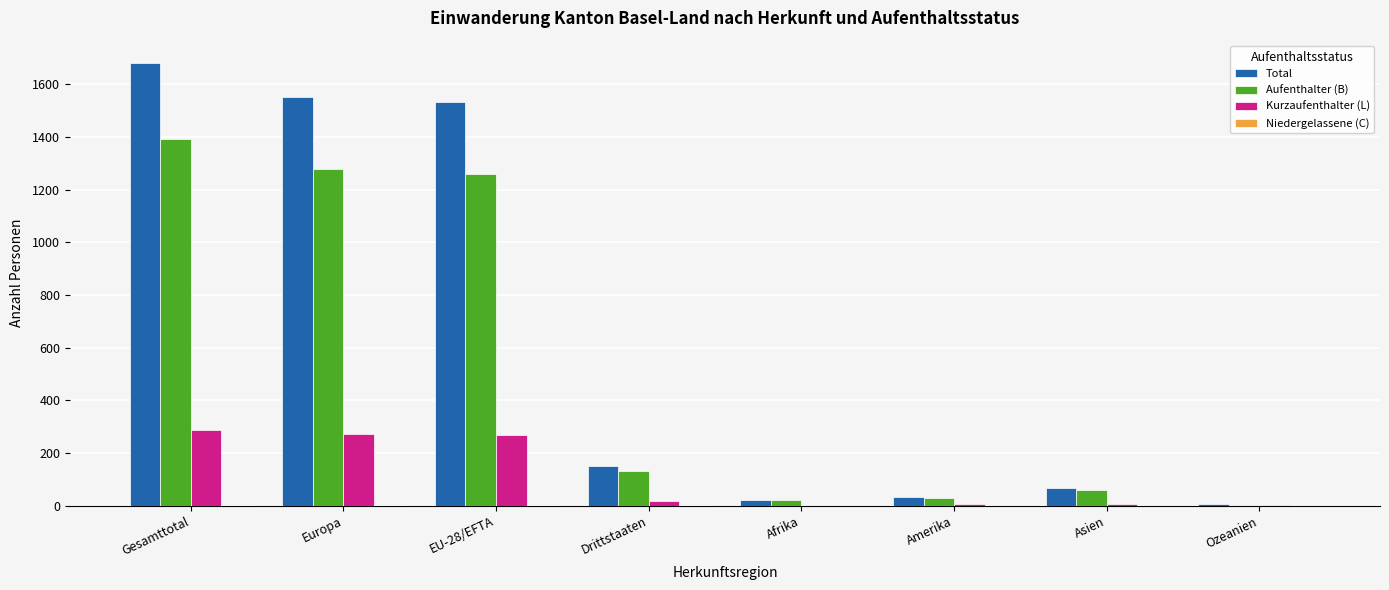

The value of Aufenthalter (B) at EU-28/EFTA is 543. True or false?

False